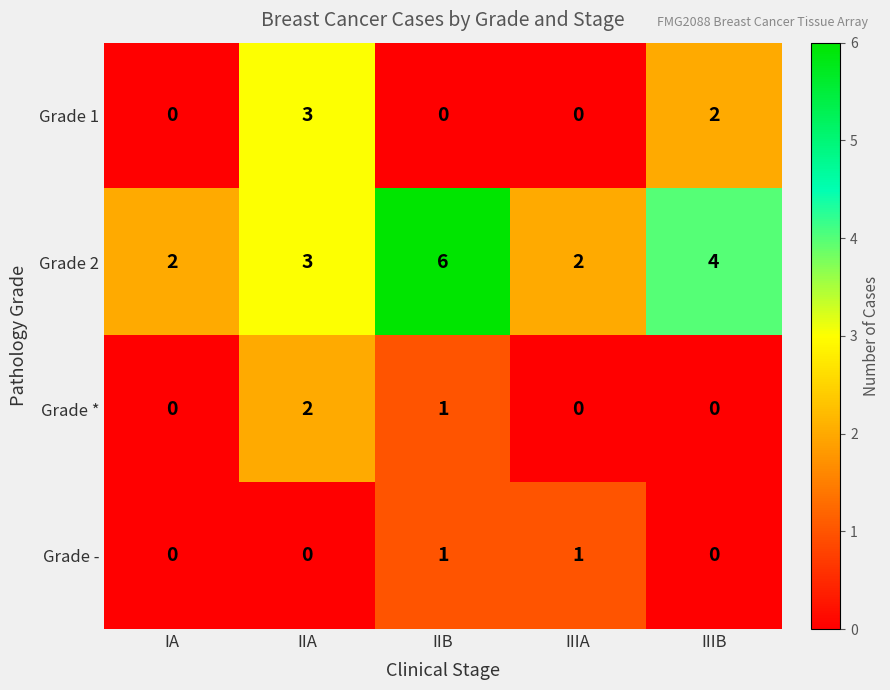

What is the sum of all Grade 1 values?

5